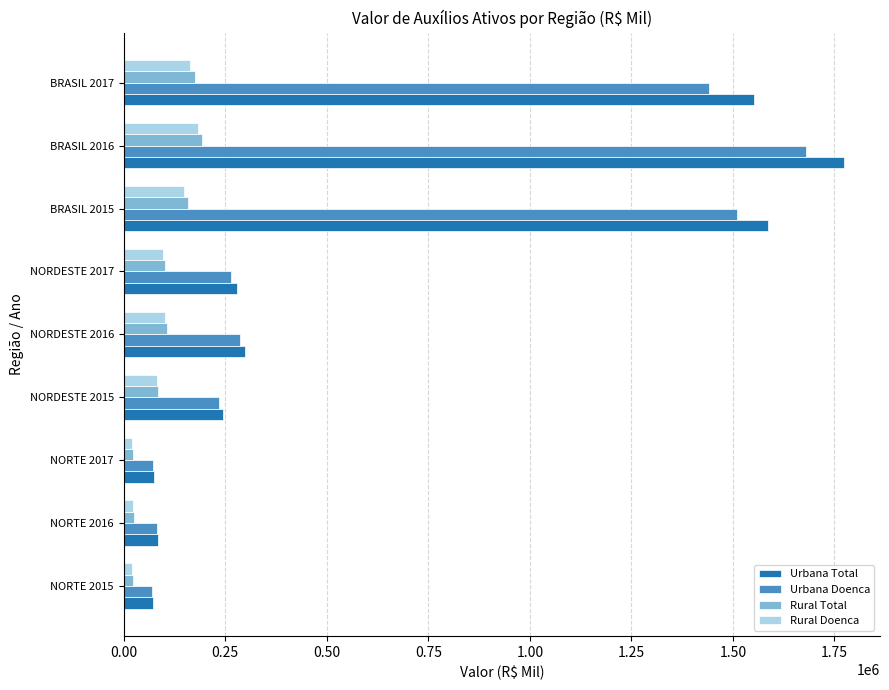

At how many categories does at least one series exceed 851123?

3